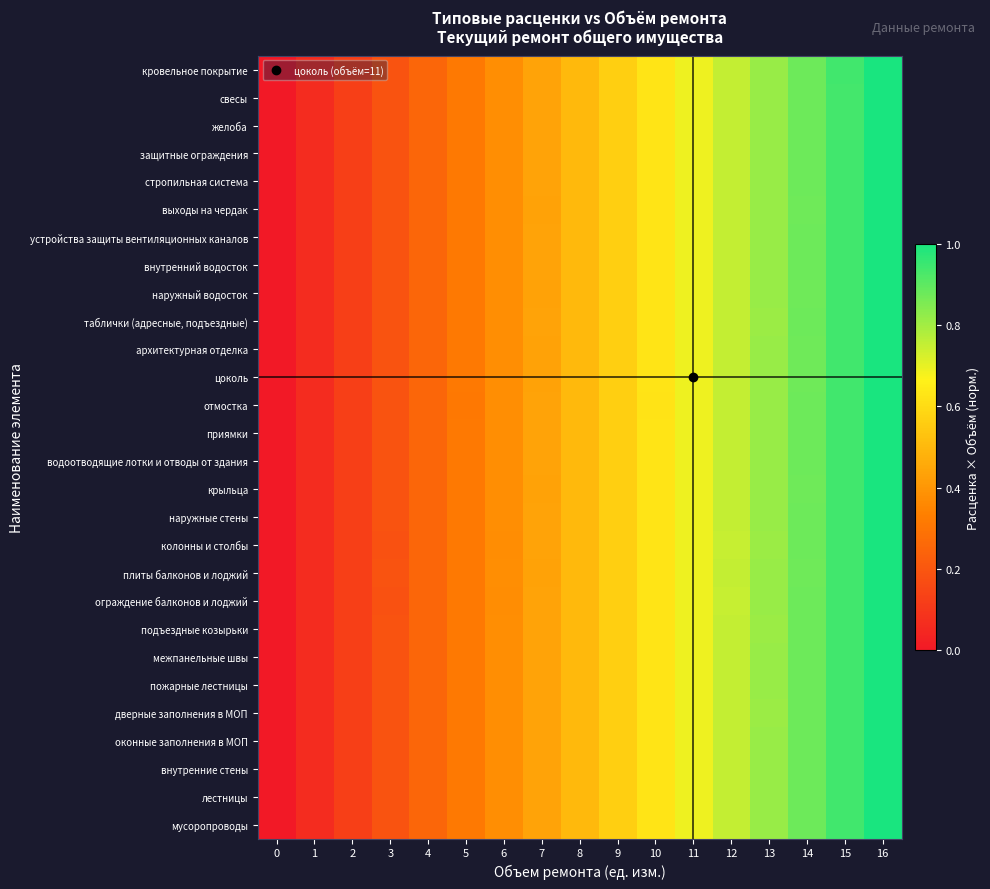

Reading left to right, transcribe all the data shown in this chart.

кровельное покрытие: 0=0.0	1=0.1	2=0.1	3=0.2	4=0.2	5=0.3	6=0.4	7=0.4	8=0.5	9=0.6	10=0.6	11=0.7	12=0.8	13=0.8	14=0.9	15=0.9	16=1.0
свесы: 0=0.0	1=0.1	2=0.1	3=0.2	4=0.2	5=0.3	6=0.4	7=0.4	8=0.5	9=0.6	10=0.6	11=0.7	12=0.8	13=0.8	14=0.9	15=0.9	16=1.0
желоба: 0=0.0	1=0.1	2=0.1	3=0.2	4=0.2	5=0.3	6=0.4	7=0.4	8=0.5	9=0.6	10=0.6	11=0.7	12=0.8	13=0.8	14=0.9	15=0.9	16=1.0
защитные ограждения: 0=0.0	1=0.1	2=0.1	3=0.2	4=0.2	5=0.3	6=0.4	7=0.4	8=0.5	9=0.6	10=0.6	11=0.7	12=0.8	13=0.8	14=0.9	15=0.9	16=1.0
стропильная система: 0=0.0	1=0.1	2=0.1	3=0.2	4=0.2	5=0.3	6=0.4	7=0.4	8=0.5	9=0.6	10=0.6	11=0.7	12=0.8	13=0.8	14=0.9	15=0.9	16=1.0
выходы на чердак: 0=0.0	1=0.1	2=0.1	3=0.2	4=0.2	5=0.3	6=0.4	7=0.4	8=0.5	9=0.6	10=0.6	11=0.7	12=0.8	13=0.8	14=0.9	15=0.9	16=1.0
устройства защиты вентиляционных каналов: 0=0.0	1=0.1	2=0.1	3=0.2	4=0.2	5=0.3	6=0.4	7=0.4	8=0.5	9=0.6	10=0.6	11=0.7	12=0.8	13=0.8	14=0.9	15=0.9	16=1.0
внутренний водосток: 0=0.0	1=0.1	2=0.1	3=0.2	4=0.2	5=0.3	6=0.4	7=0.4	8=0.5	9=0.6	10=0.6	11=0.7	12=0.8	13=0.8	14=0.9	15=0.9	16=1.0
наружный водосток: 0=0.0	1=0.1	2=0.1	3=0.2	4=0.2	5=0.3	6=0.4	7=0.4	8=0.5	9=0.6	10=0.6	11=0.7	12=0.8	13=0.8	14=0.9	15=0.9	16=1.0
таблички (адресные, подъездные): 0=0.0	1=0.1	2=0.1	3=0.2	4=0.2	5=0.3	6=0.4	7=0.4	8=0.5	9=0.6	10=0.6	11=0.7	12=0.8	13=0.8	14=0.9	15=0.9	16=1.0
архитектурная отделка: 0=0.0	1=0.1	2=0.1	3=0.2	4=0.2	5=0.3	6=0.4	7=0.4	8=0.5	9=0.6	10=0.6	11=0.7	12=0.8	13=0.8	14=0.9	15=0.9	16=1.0
цоколь: 0=0.0	1=0.1	2=0.1	3=0.2	4=0.2	5=0.3	6=0.4	7=0.4	8=0.5	9=0.6	10=0.6	11=0.7	12=0.8	13=0.8	14=0.9	15=0.9	16=1.0
отмостка: 0=0.0	1=0.1	2=0.1	3=0.2	4=0.2	5=0.3	6=0.4	7=0.4	8=0.5	9=0.6	10=0.6	11=0.7	12=0.8	13=0.8	14=0.9	15=0.9	16=1.0
приямки: 0=0.0	1=0.1	2=0.1	3=0.2	4=0.2	5=0.3	6=0.4	7=0.4	8=0.5	9=0.6	10=0.6	11=0.7	12=0.8	13=0.8	14=0.9	15=0.9	16=1.0
водоотводящие лотки и отводы от здания: 0=0.0	1=0.1	2=0.1	3=0.2	4=0.2	5=0.3	6=0.4	7=0.4	8=0.5	9=0.6	10=0.6	11=0.7	12=0.8	13=0.8	14=0.9	15=0.9	16=1.0
крыльца: 0=0.0	1=0.1	2=0.1	3=0.2	4=0.2	5=0.3	6=0.4	7=0.4	8=0.5	9=0.6	10=0.6	11=0.7	12=0.8	13=0.8	14=0.9	15=0.9	16=1.0
наружные стены: 0=0.0	1=0.1	2=0.1	3=0.2	4=0.2	5=0.3	6=0.4	7=0.4	8=0.5	9=0.6	10=0.6	11=0.7	12=0.8	13=0.8	14=0.9	15=0.9	16=1.0
колонны и столбы: 0=0.0	1=0.1	2=0.1	3=0.2	4=0.2	5=0.3	6=0.4	7=0.4	8=0.5	9=0.6	10=0.6	11=0.7	12=0.7	13=0.8	14=0.9	15=0.9	16=1.0
плиты балконов и лоджий: 0=0.0	1=0.1	2=0.1	3=0.2	4=0.2	5=0.3	6=0.4	7=0.4	8=0.5	9=0.6	10=0.6	11=0.7	12=0.8	13=0.8	14=0.9	15=0.9	16=1.0
ограждение балконов и лоджий: 0=0.0	1=0.1	2=0.1	3=0.2	4=0.2	5=0.3	6=0.4	7=0.4	8=0.5	9=0.6	10=0.6	11=0.7	12=0.7	13=0.8	14=0.9	15=0.9	16=1.0
подъездные козырьки: 0=0.0	1=0.1	2=0.1	3=0.2	4=0.2	5=0.3	6=0.4	7=0.4	8=0.5	9=0.6	10=0.6	11=0.7	12=0.8	13=0.8	14=0.9	15=0.9	16=1.0
межпанельные швы: 0=0.0	1=0.1	2=0.1	3=0.2	4=0.2	5=0.3	6=0.4	7=0.4	8=0.5	9=0.6	10=0.6	11=0.7	12=0.8	13=0.8	14=0.9	15=0.9	16=1.0
пожарные лестницы: 0=0.0	1=0.1	2=0.1	3=0.2	4=0.2	5=0.3	6=0.4	7=0.4	8=0.5	9=0.6	10=0.6	11=0.7	12=0.8	13=0.8	14=0.9	15=0.9	16=1.0
дверные заполнения в МОП: 0=0.0	1=0.1	2=0.1	3=0.2	4=0.2	5=0.3	6=0.4	7=0.4	8=0.5	9=0.6	10=0.6	11=0.7	12=0.8	13=0.8	14=0.9	15=0.9	16=1.0
оконные заполнения в МОП: 0=0.0	1=0.1	2=0.1	3=0.2	4=0.2	5=0.3	6=0.4	7=0.4	8=0.5	9=0.6	10=0.6	11=0.7	12=0.8	13=0.8	14=0.9	15=0.9	16=1.0
внутренние стены: 0=0.0	1=0.1	2=0.1	3=0.2	4=0.2	5=0.3	6=0.4	7=0.4	8=0.5	9=0.6	10=0.6	11=0.7	12=0.8	13=0.8	14=0.9	15=0.9	16=1.0
лестницы: 0=0.0	1=0.1	2=0.1	3=0.2	4=0.2	5=0.3	6=0.4	7=0.4	8=0.5	9=0.6	10=0.6	11=0.7	12=0.8	13=0.8	14=0.9	15=0.9	16=1.0
мусоропроводы: 0=0.0	1=0.1	2=0.1	3=0.2	4=0.2	5=0.3	6=0.4	7=0.4	8=0.5	9=0.6	10=0.6	11=0.7	12=0.8	13=0.8	14=0.9	15=0.9	16=1.0